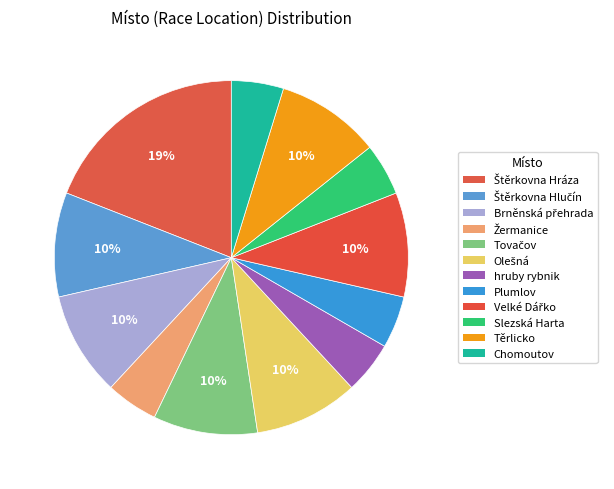

To the nearest percent, what is the average slice percentage?

8%